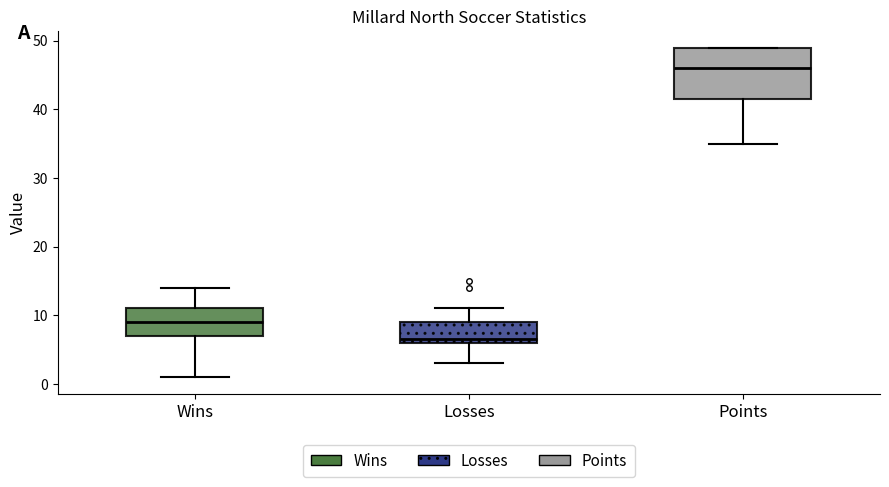

Reading left to right, read every box against the y-axis: the position of its median line, the range the box covers, and the ends of its whiskers. The values are not printed on the chart, so give them approximately, as read against the axis.

Wins: median 9, box 7 to 11, whiskers 1 to 14
Losses: median 7, box 6 to 9, whiskers 3 to 11
Points: median 46, box 42 to 49, whiskers 35 to 49